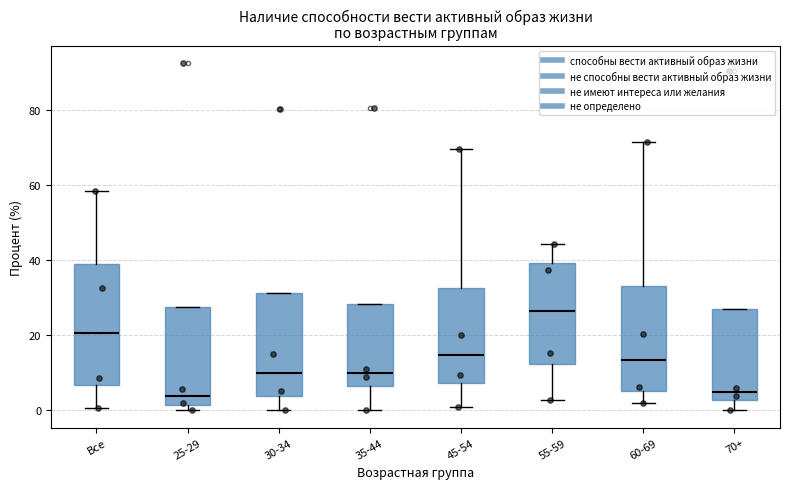

Reading left to right, transcribe this box plot: for each box, give where its median line is, the range the box spans, and where its two whiskers end, as read against the y-axis. The values are not printed on the chart, so give them approximately, as read against the axis.

Все: median 20, box 6 to 38, whiskers 0 to 58
25-29: median 4, box 2 to 28, whiskers 0 to 28
30-34: median 10, box 4 to 32, whiskers 0 to 32
35-44: median 10, box 6 to 28, whiskers 0 to 28
45-54: median 14, box 8 to 32, whiskers 0 to 70
55-59: median 26, box 12 to 40, whiskers 2 to 44
60-69: median 14, box 6 to 34, whiskers 2 to 72
70+: median 4, box 2 to 28, whiskers 0 to 28